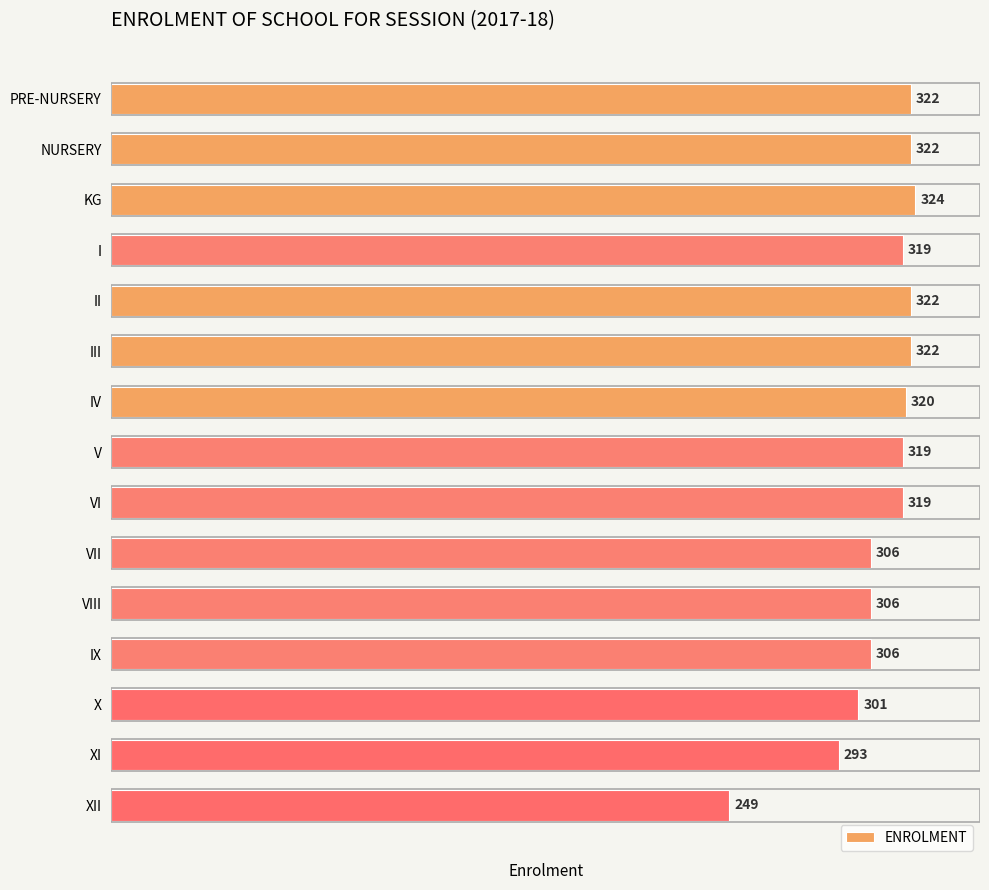

What is the value of the 11th bar from the top?

306